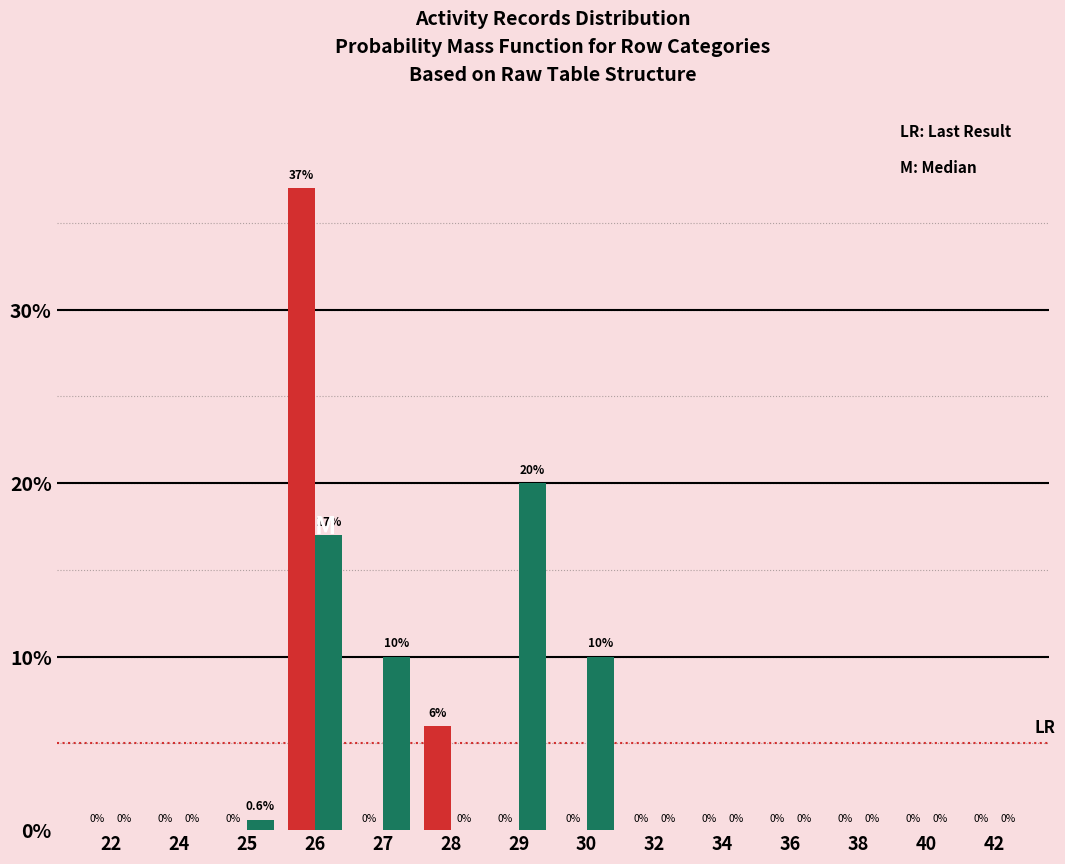

Reading left to right, transcribe all the data shown in this chart.

Last Result: 22=0.0	24=0.0	25=0.0	26=37.0	27=0.0	28=6.0	29=0.0	30=0.0	32=0.0	34=0.0	36=0.0	38=0.0	40=0.0	42=0.0
Median: 22=0.0	24=0.0	25=0.6	26=17.0	27=10.0	28=0.0	29=20.0	30=10.0	32=0.0	34=0.0	36=0.0	38=0.0	40=0.0	42=0.0